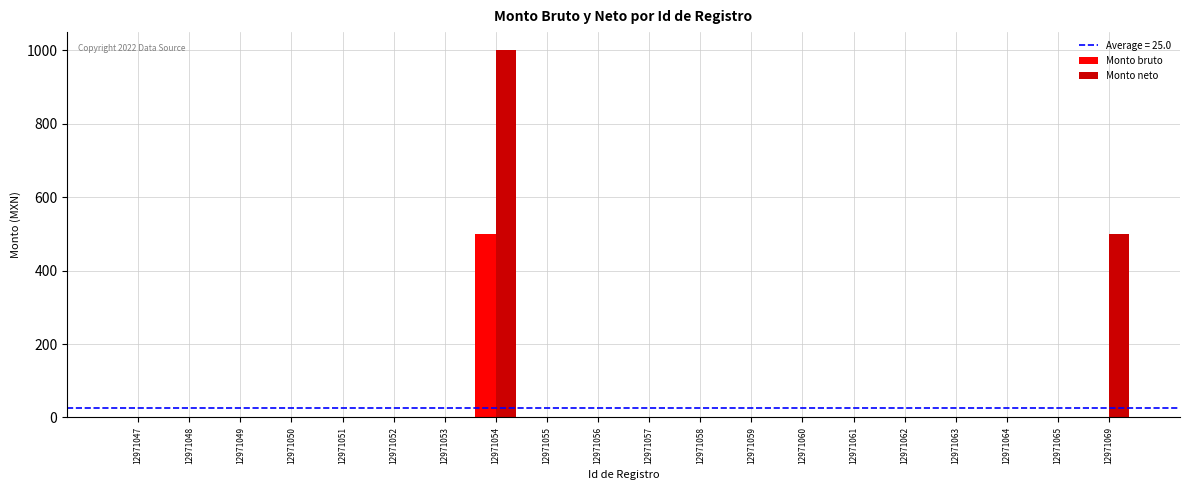

Reading left to right, what are all the values shown in this chart?

Monto bruto: 0	0	0	0	0	0	0	500	0	0	0	0	0	0	0	0	0	0	0	0
Monto neto: 0	0	0	0	0	0	0	1000	0	0	0	0	0	0	0	0	0	0	0	500